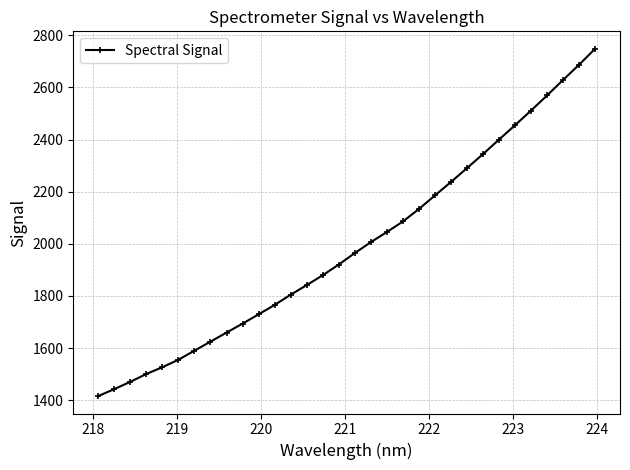

What is the difference between the maximum and second lowest values?

1305.8